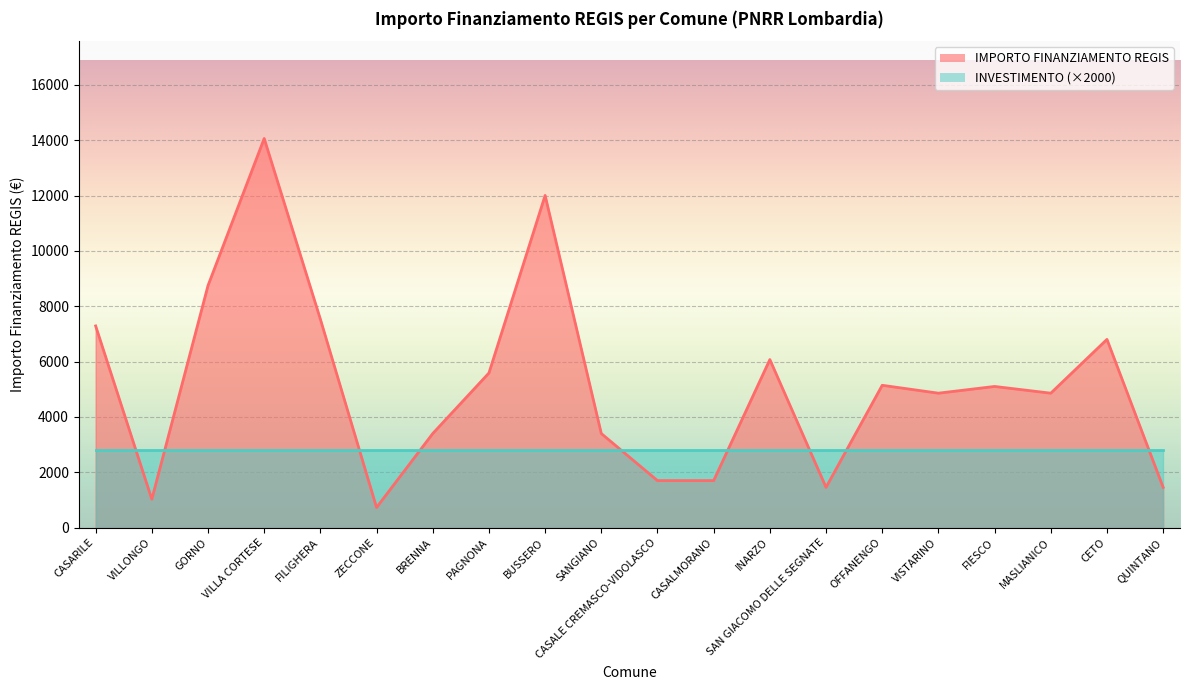

True or false: the data has more than 0 interior local peaks.

True